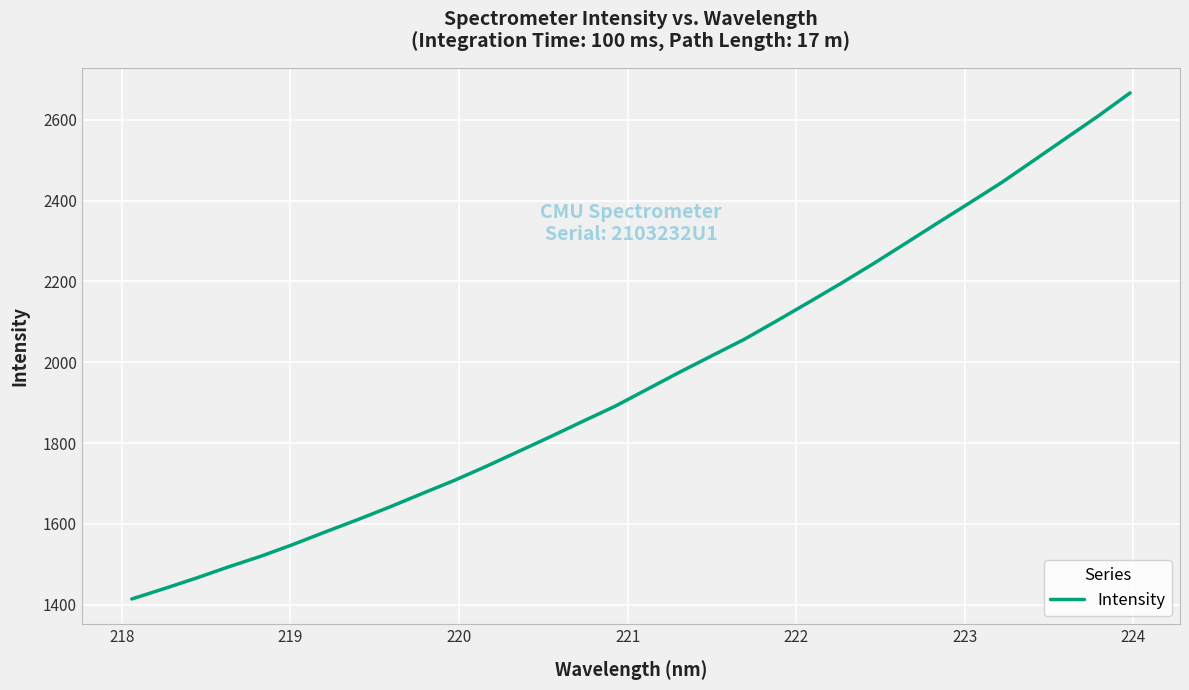

What is the difference between the maximum and minimum values?

1252.7